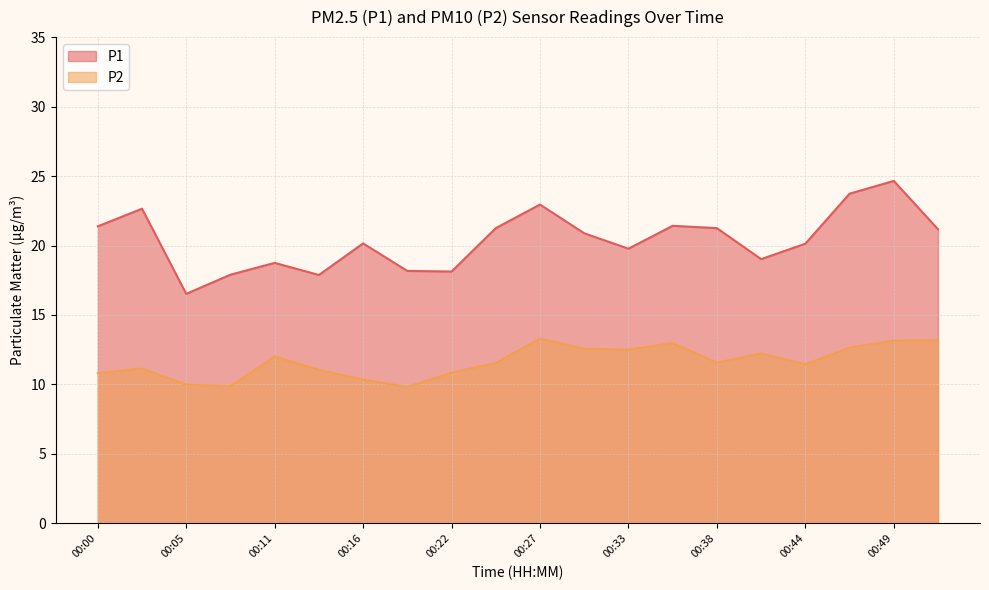

What is the average value of the P1 series?

20.4